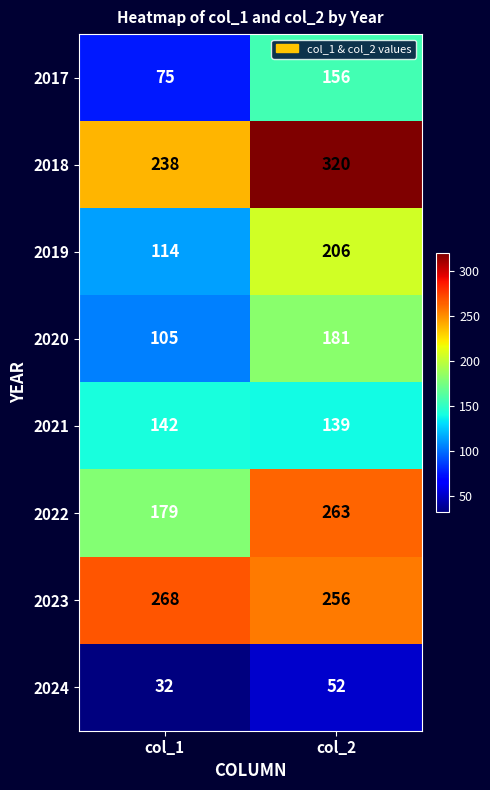

Reading left to right, extract all data points from this chart.

2017: 75	156
2018: 238	320
2019: 114	206
2020: 105	181
2021: 142	139
2022: 179	263
2023: 268	256
2024: 32	52